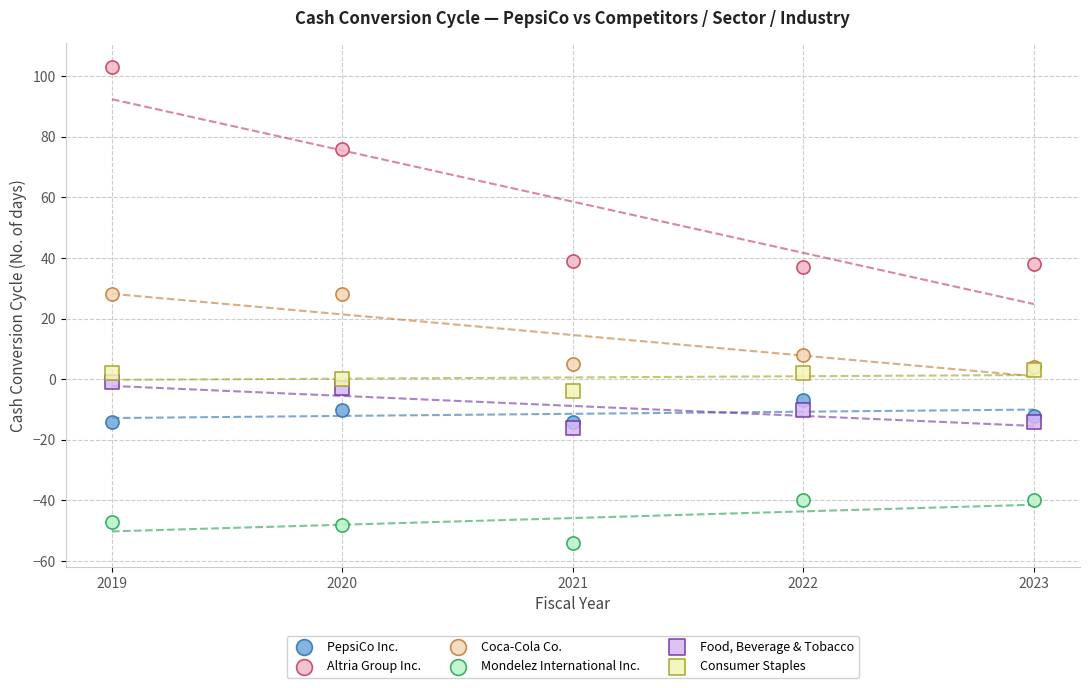

What are all the series names shown in the legend?

PepsiCo Inc., Altria Group Inc., Coca-Cola Co., Mondelez International Inc., Food, Beverage & Tobacco, Consumer Staples